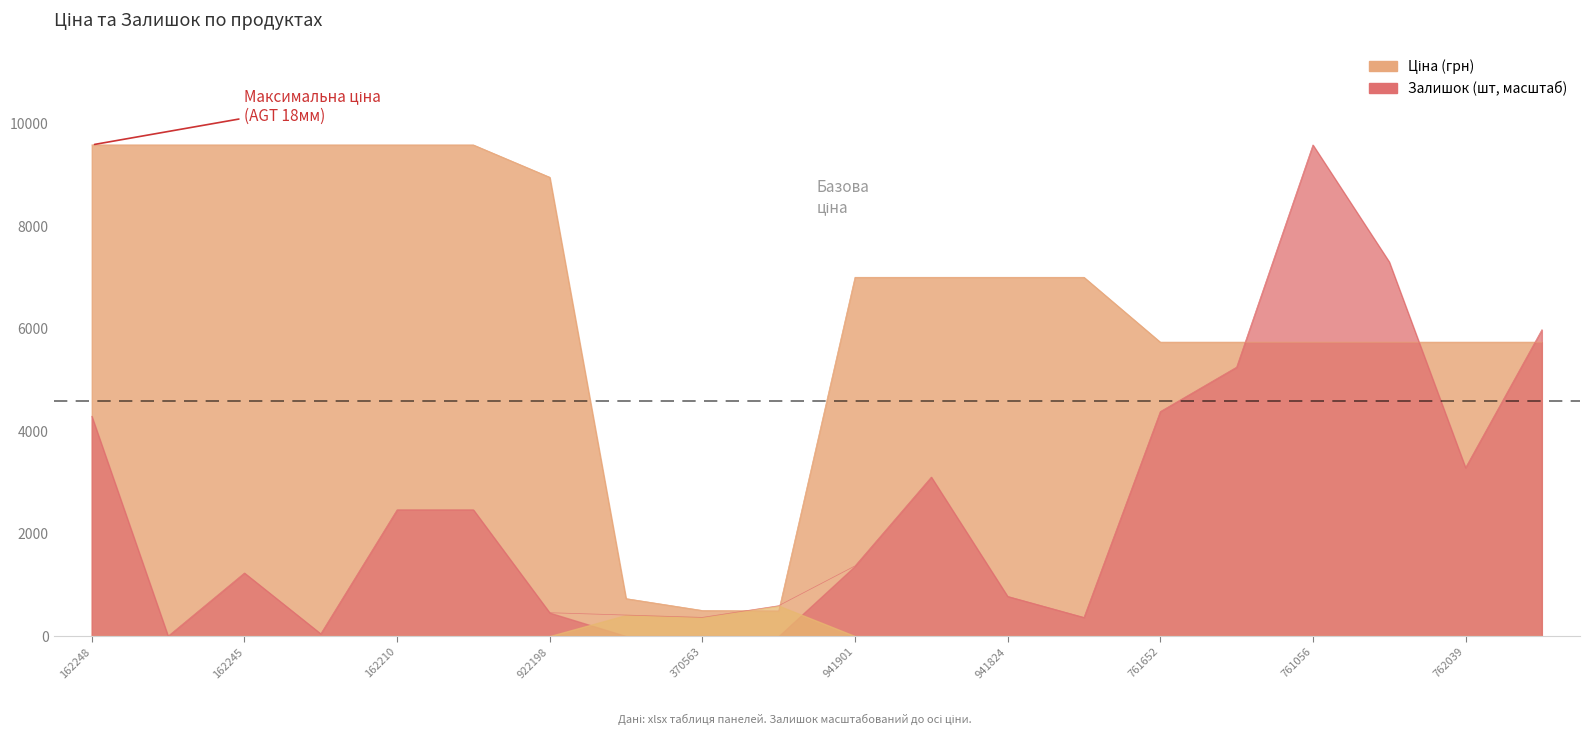

Count the number of categories in the chart.

20